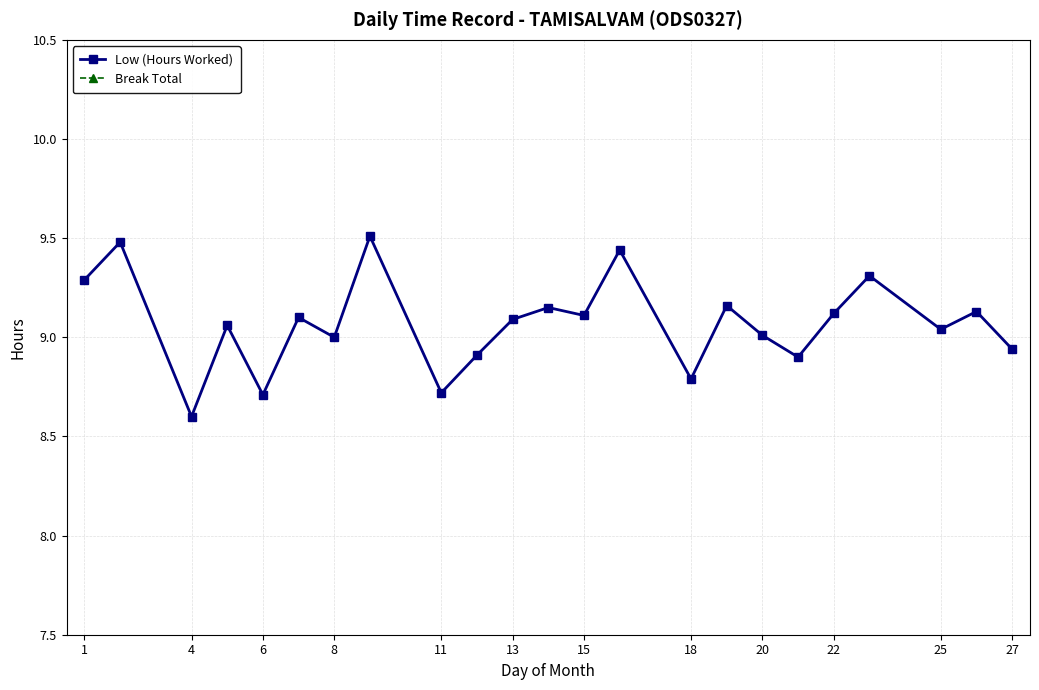

What are all the series names shown in the legend?

Low (Hours Worked), Break Total